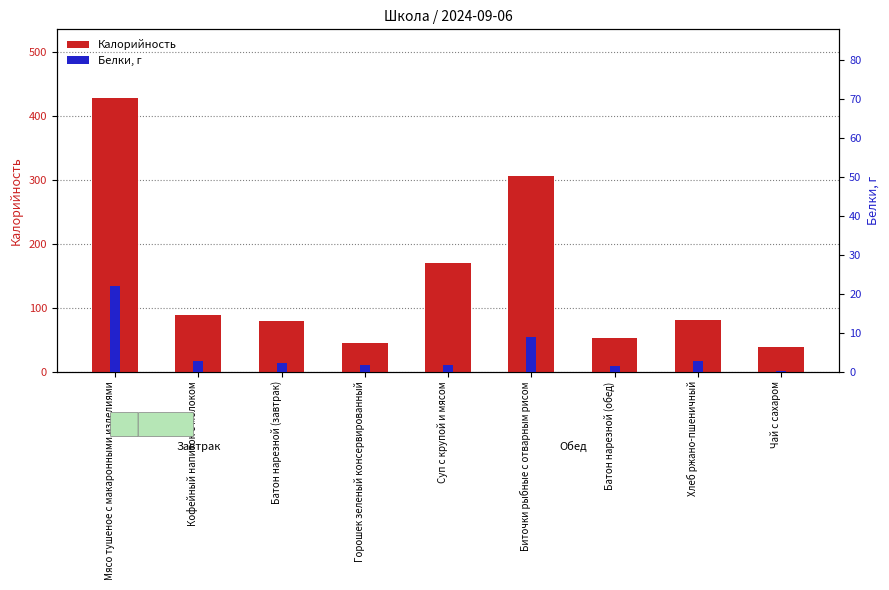

At which label is Калорийность closest to 233?

Суп с крупой и мясом